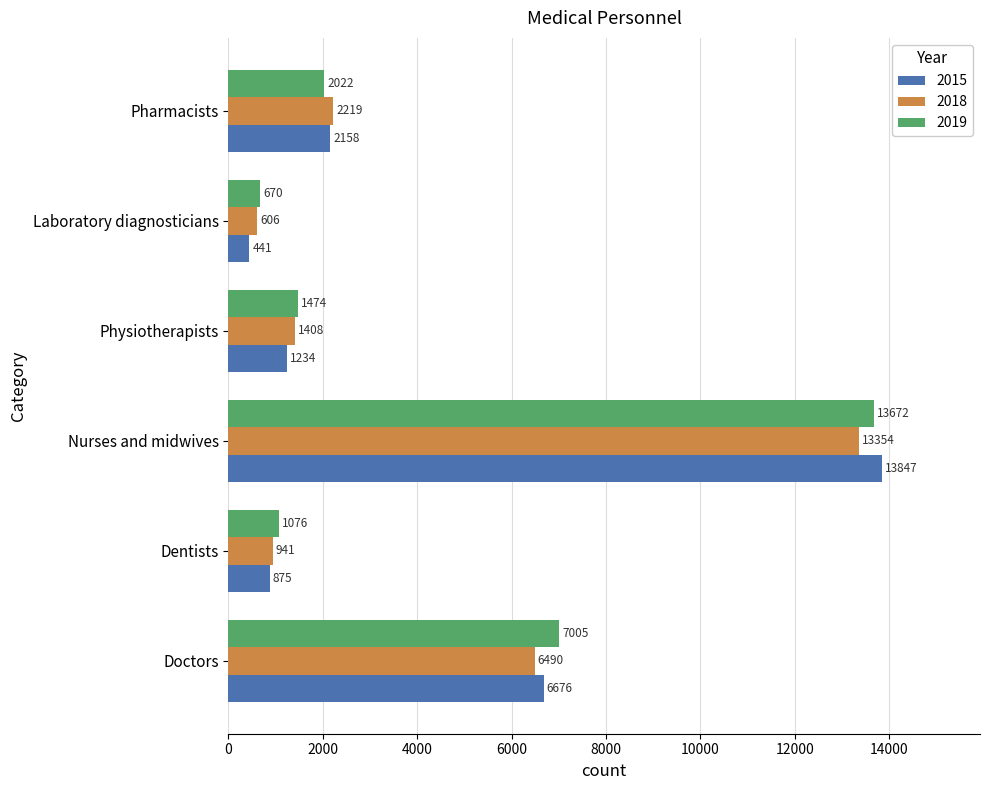

Count the number of categories in the chart.

6